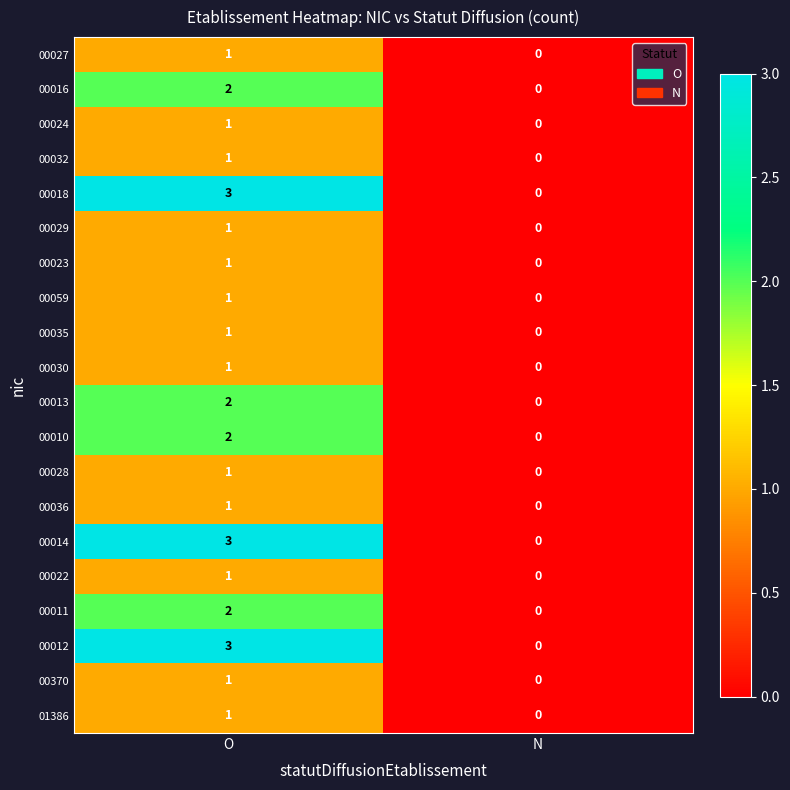

At which category is the sum across all series the highest?

O